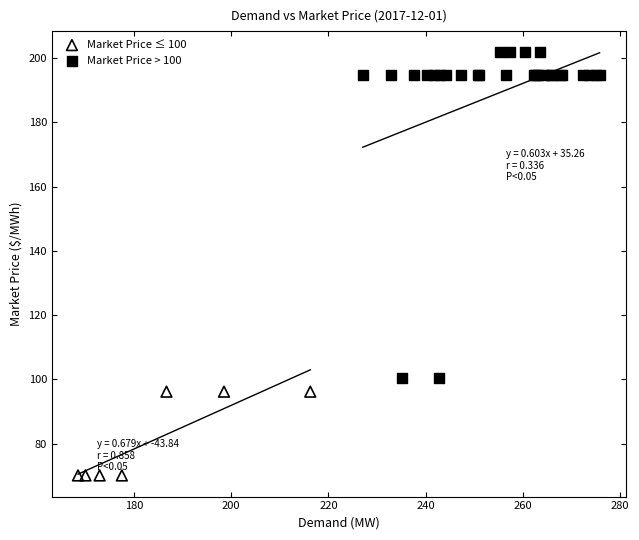

Which series has the largest Y range (max minus min)?

Market Price > 100